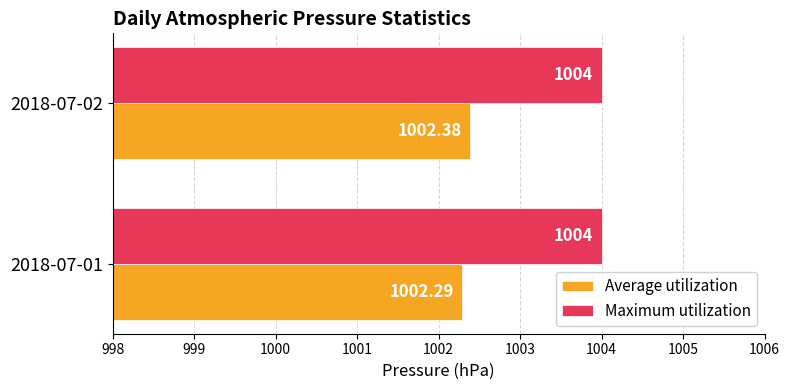

What is the lowest value of the Maximum utilization series?

1004.0